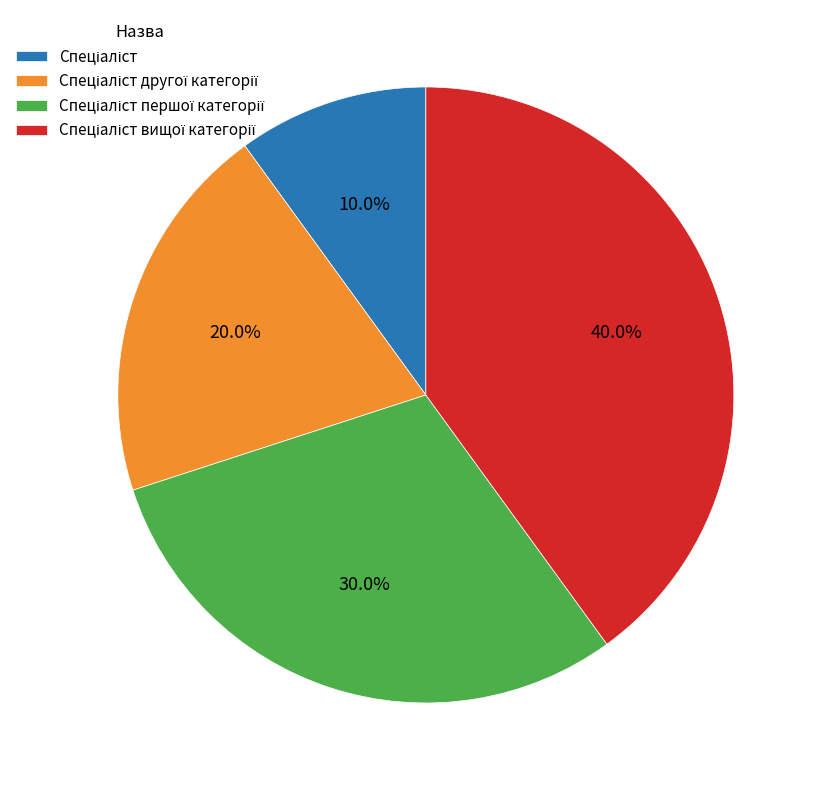

Is there any slice that represents more than half of the pie?

No